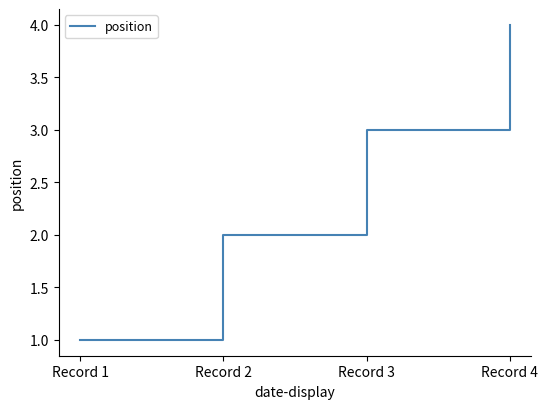

Count the number of data series in this chart.

1